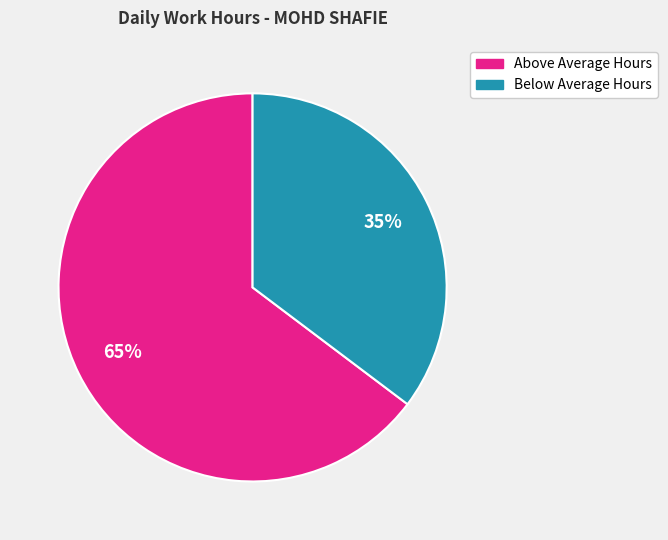

Is there a majority slice in this chart?

Yes